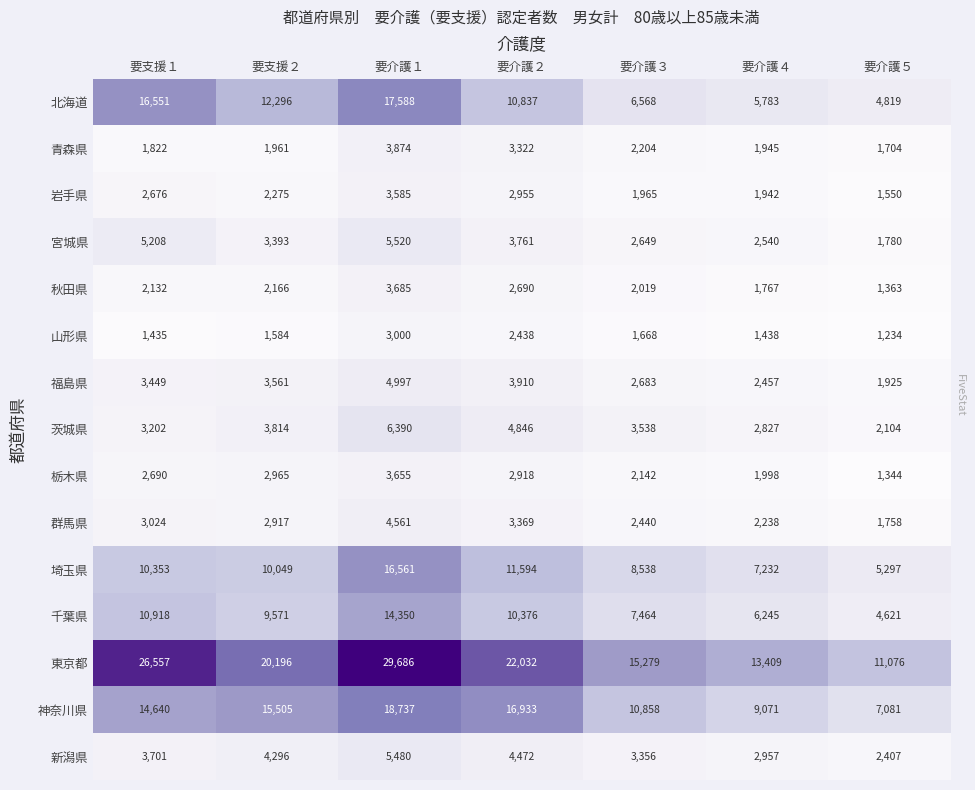

List the series in order of their peak value, lowest first.

山形県, 岩手県, 栃木県, 秋田県, 青森県, 群馬県, 福島県, 新潟県, 宮城県, 茨城県, 千葉県, 埼玉県, 北海道, 神奈川県, 東京都